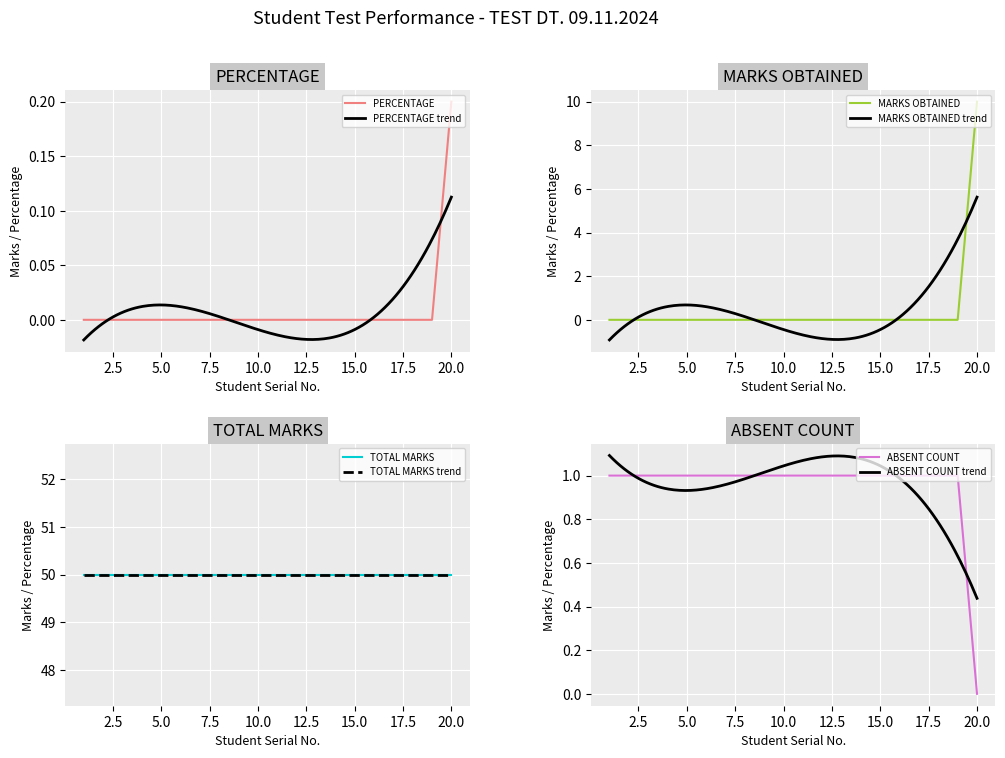

How many PERCENTAGE values are between 0 and 1?

20